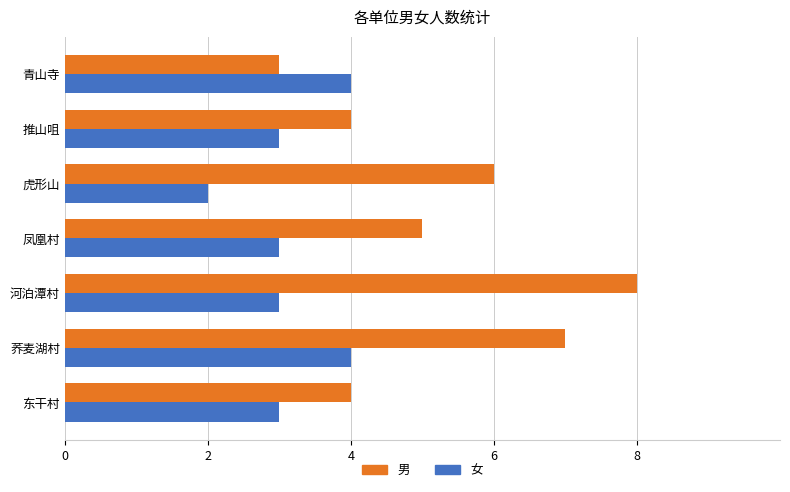

What is the difference between the maximum and minimum values in the 男 series?

5